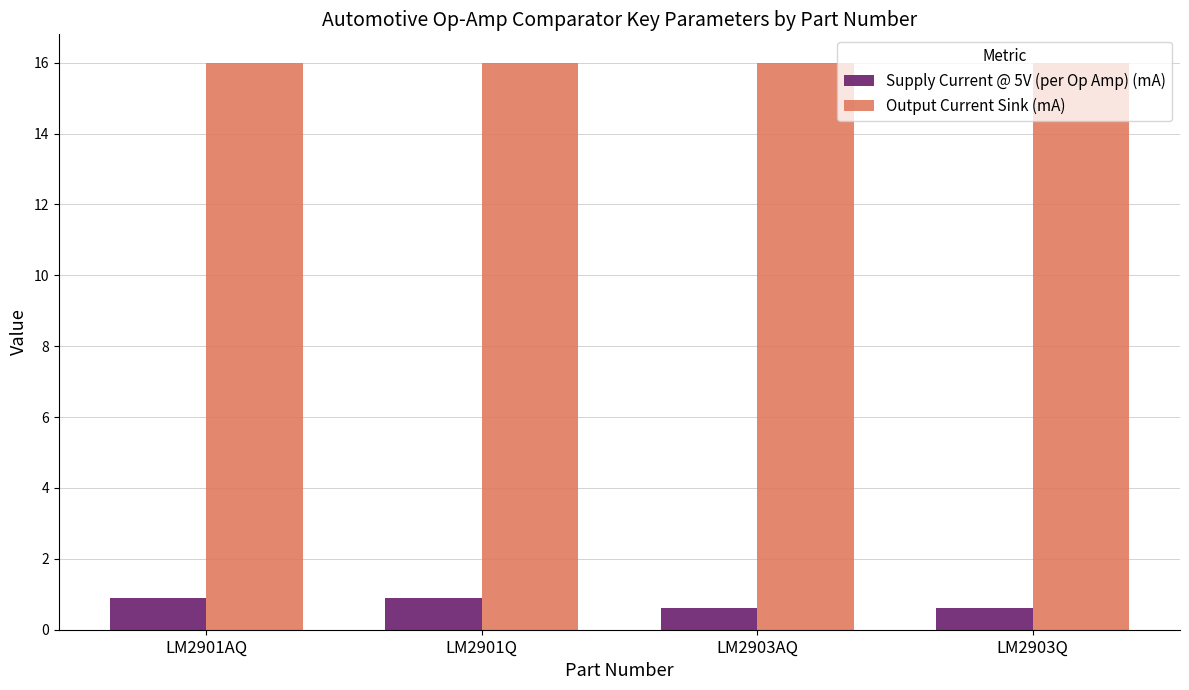

What is the value of the Output Current Sink (mA) bar at the 4th from the left?

16.0